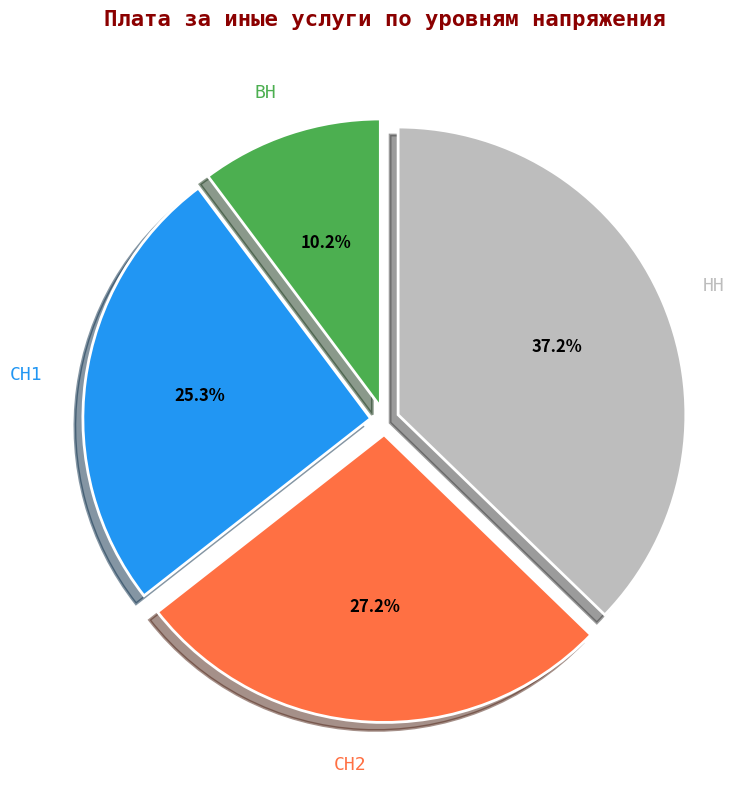

The ВН slice represents 10% of the pie. True or false?

True